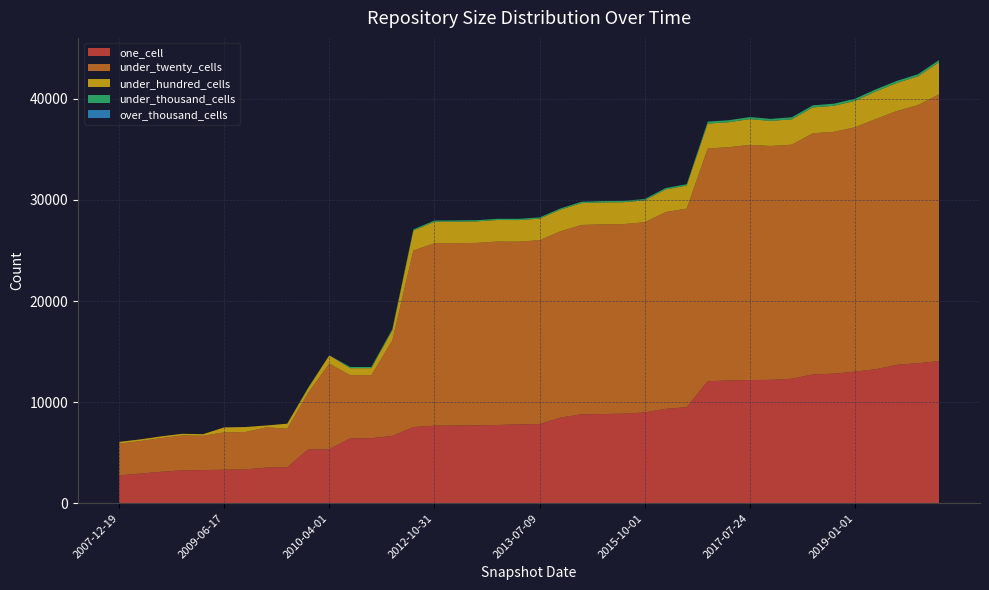

Reading left to right, what are all the values shown in this chart?

one_cell: 2760	2933	3113	3256	3280	3320	3344	3530	3568	5335	5350	6433	6436	6660	7532	7675	7683	7707	7742	7802	7834	8469	8806	8819	8863	8981	9340	9502	12065	12145	12185	12210	12310	12745	12819	13021	13255	13691	13852	14059
under_twenty_cells: 3142	3214	3333	3445	3393	3690	3699	3973	3810	5602	8461	6230	6227	9451	17464	18040	18044	18041	18141	18066	18183	18432	18719	18765	18747	18811	19457	19639	23019	23068	23256	23122	23154	23846	23911	24160	24749	25105	25526	26382
under_hundred_cells: 167	167	168	168	159	492	492	187	493	465	818	697	697	1007	1971	2126	2126	2126	2129	2136	2128	2137	2161	2167	2162	2160	2240	2273	2465	2470	2551	2482	2503	2557	2578	2613	2727	2770	2839	3168
under_thousand_cells: 0	0	0	0	0	1	1	0	1	50	2	116	116	116	117	120	120	120	120	124	120	124	134	134	134	135	136	139	195	197	198	198	205	205	206	207	208	209	213	222
over_thousand_cells: 0	0	0	0	0	0	0	0	0	0	0	0	0	0	0	0	0	0	0	0	0	0	0	0	0	0	0	0	0	0	0	0	0	0	0	0	0	0	0	0